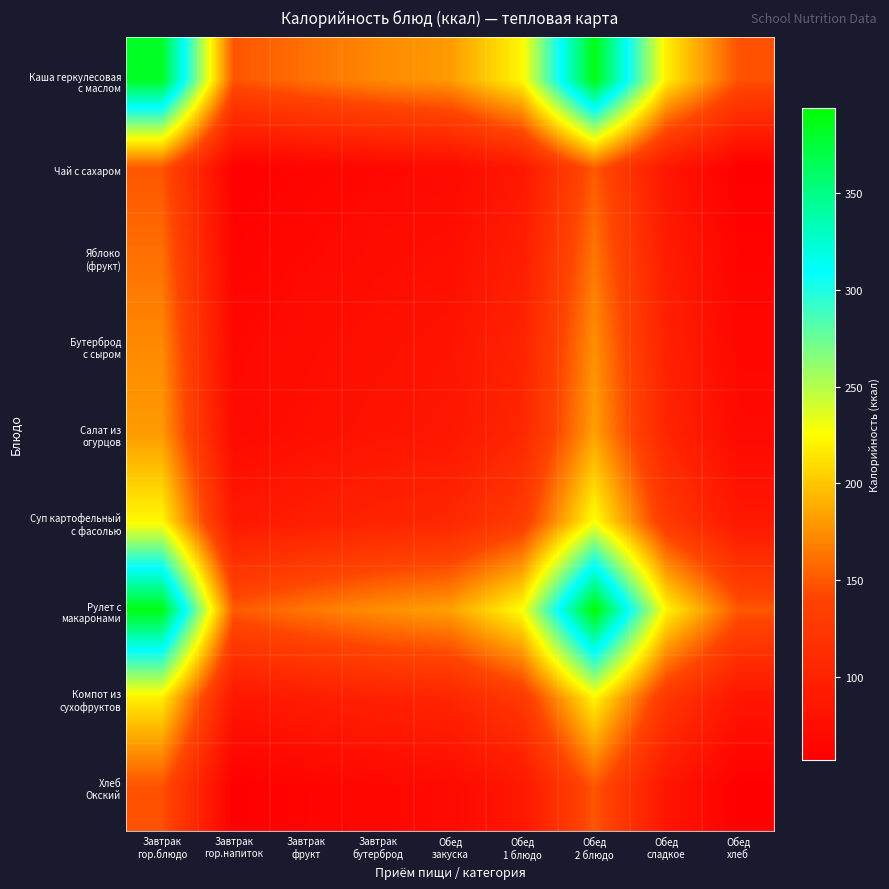

At which category does the chart reach its peak across all series?

Обед
2 блюдо